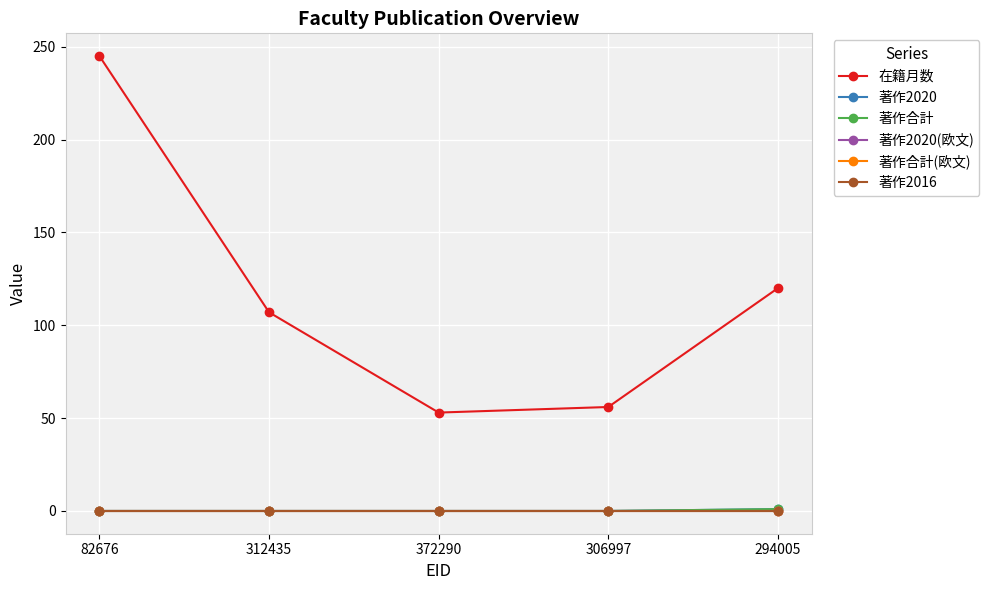

Is it true that 著作2020(欧文) equals 0 at 306997?

True